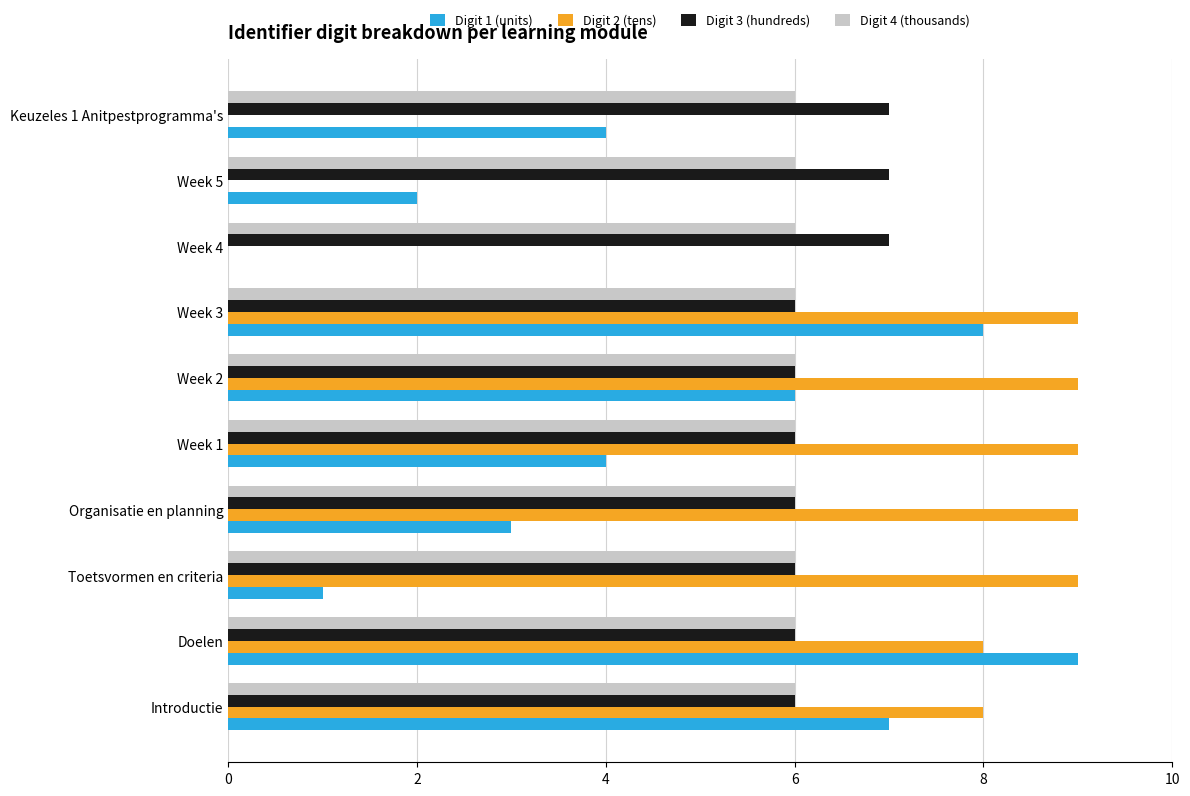

Which series changed the most between Doelen and Keuzeles 1 Anitpestprogramma's?

Digit 2 (tens)